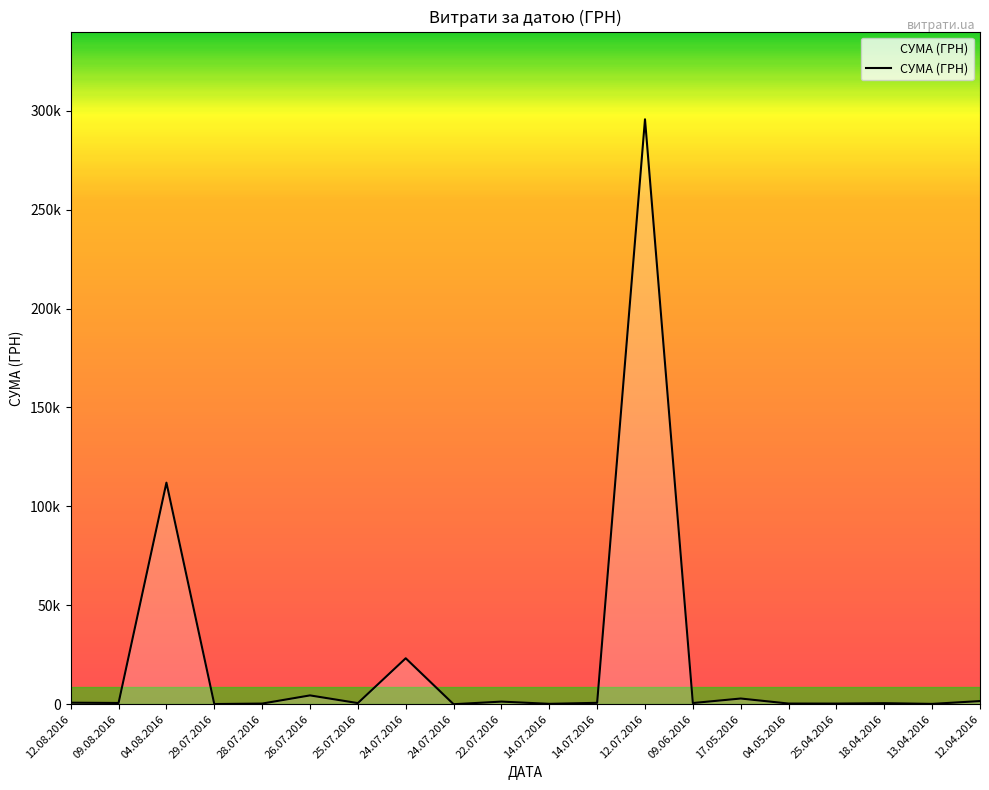

Does the chart have visible grid lines?

No